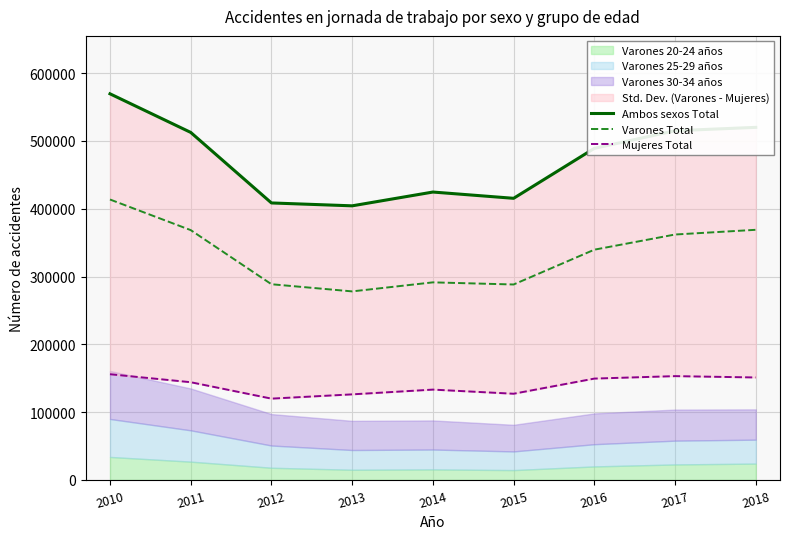

How many values in the Ambos sexos Total series are below 489065?

4